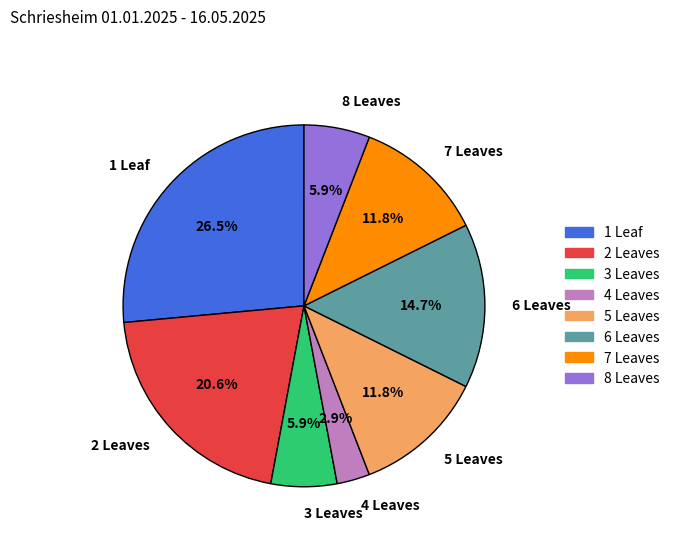

Combined, what portion of the pie is 5 Leaves and 4 Leaves?

14.7%